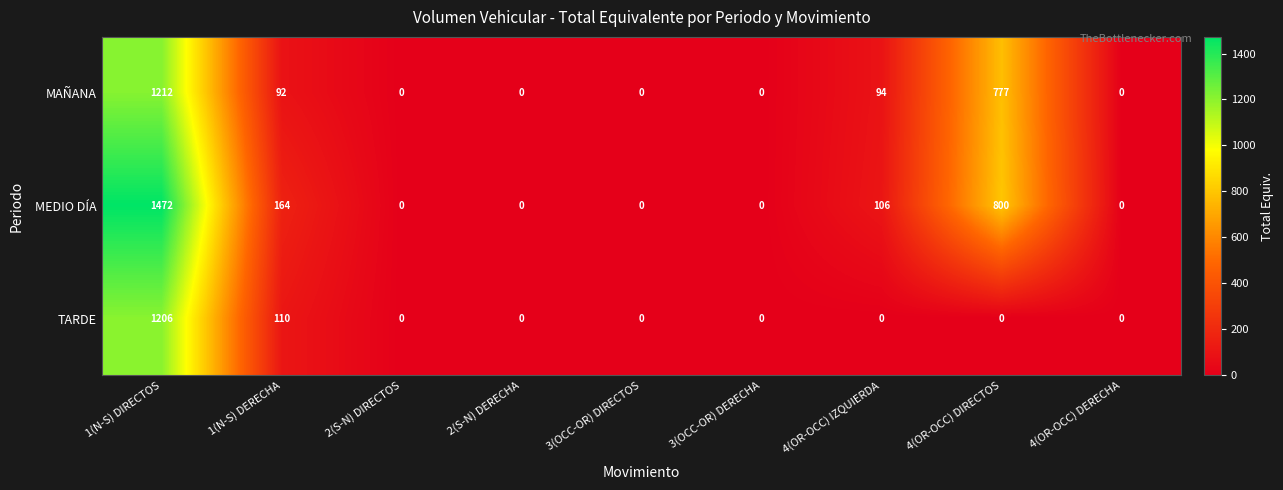

Reading right to left, extract all data points from this chart.

MAÑANA: 0	777	94	0	0	0	0	92	1212
MEDIO DÍA: 0	800	106	0	0	0	0	164	1472
TARDE: 0	0	0	0	0	0	0	110	1206